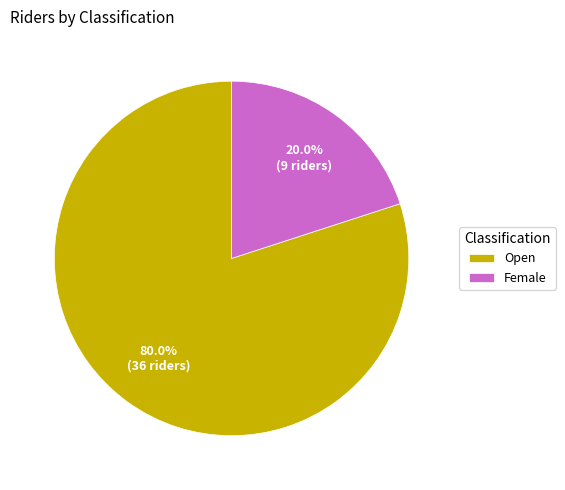

Approximately how many times larger is the value at Open compared to Female?

4.0